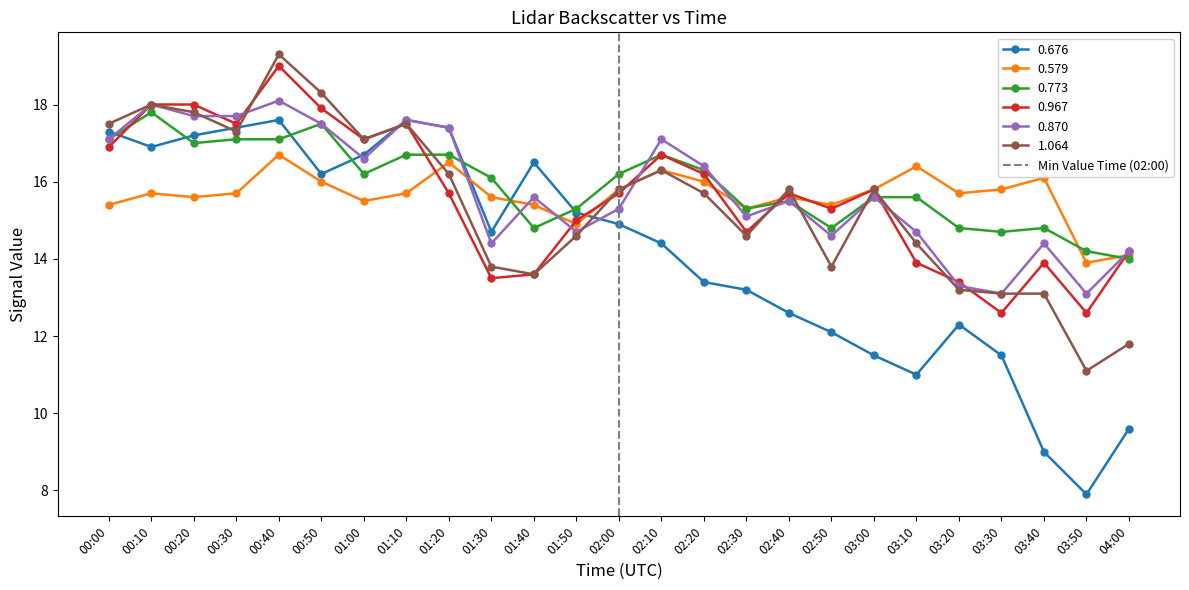

Is the value of 0.579 at 01:50 greater than the value of 0.870 at 03:50?

Yes